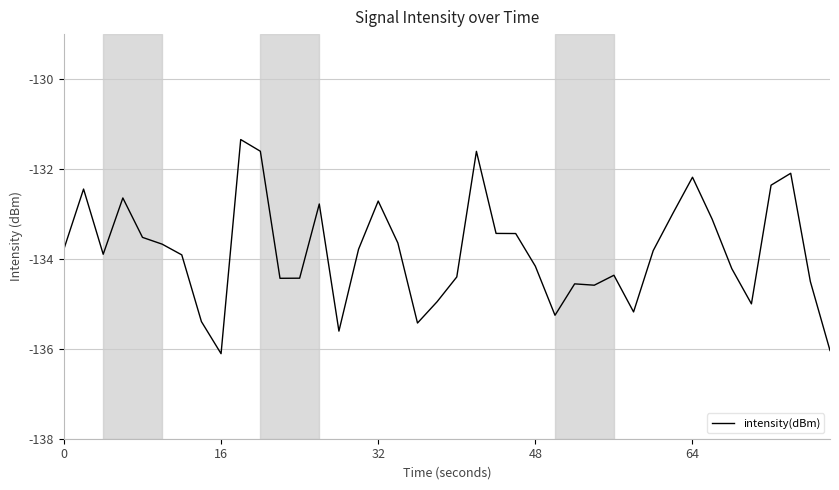

What is the difference between the maximum and minimum values?

4.8